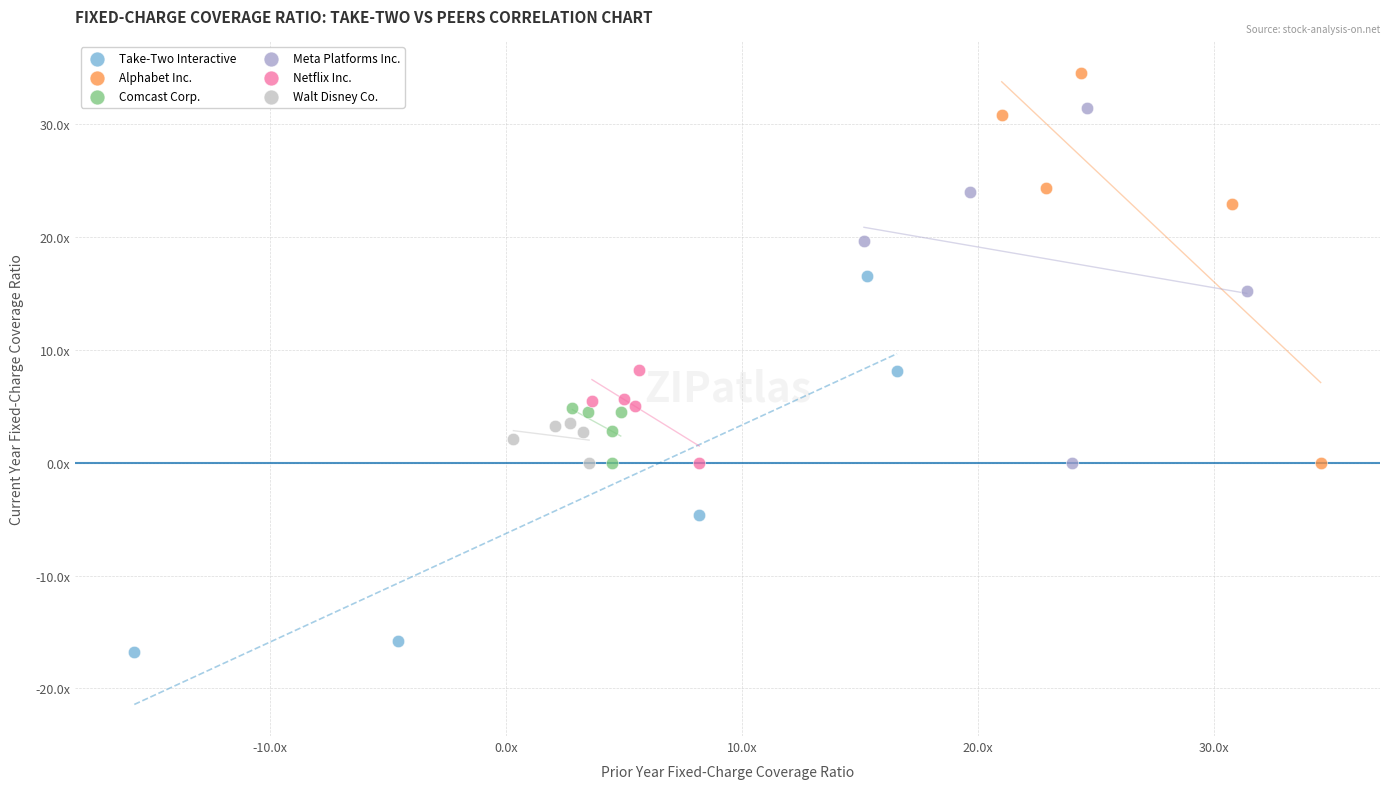

What are all the series names shown in the legend?

Take-Two Interactive, Alphabet Inc., Comcast Corp., Meta Platforms Inc., Netflix Inc., Walt Disney Co.